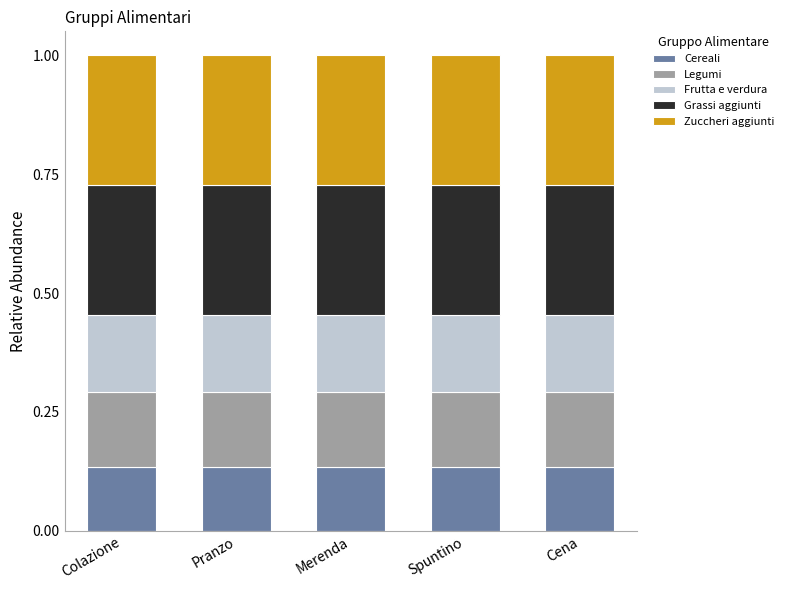

Are the bars horizontal?

No